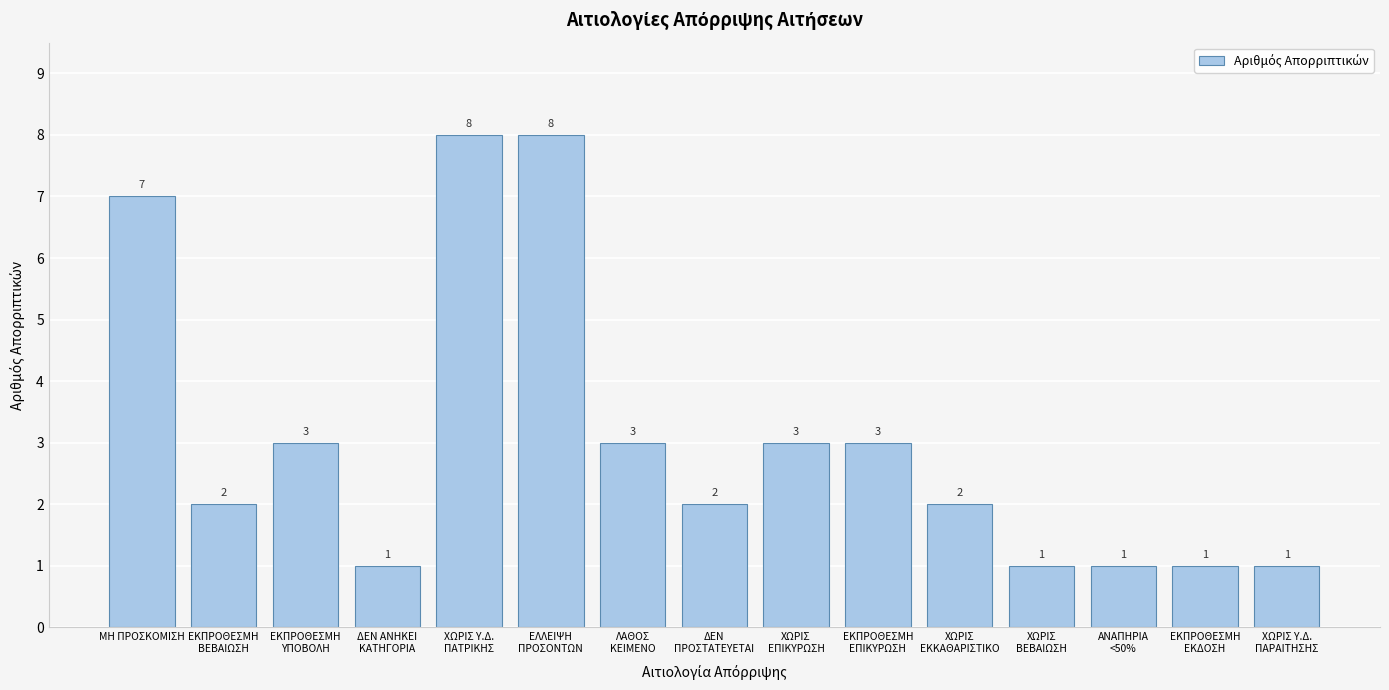

Reading right to left, list all the values displayed in this chart.

1	1	1	1	2	3	3	2	3	8	8	1	3	2	7